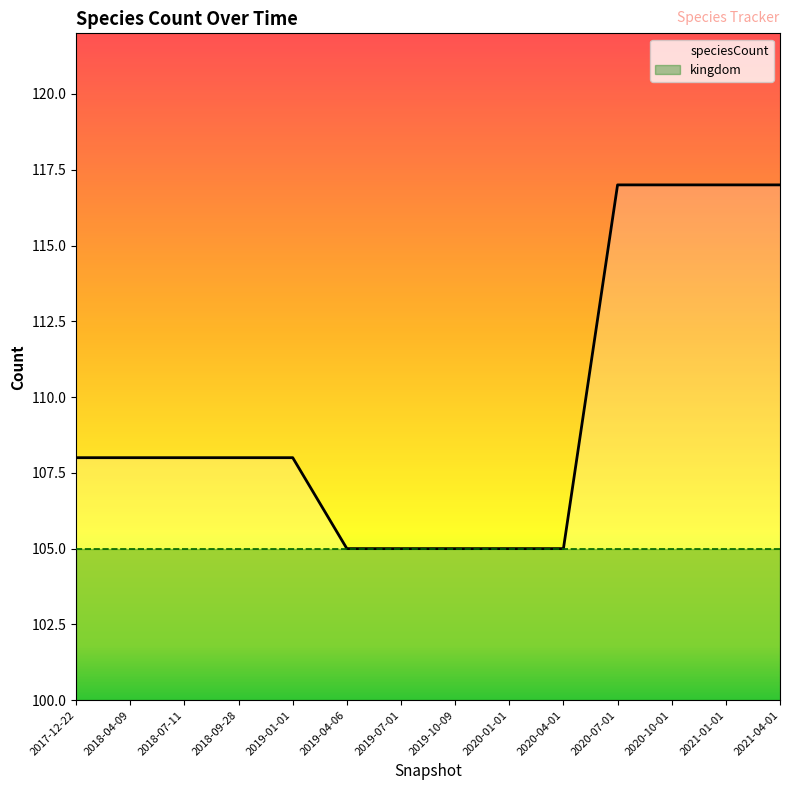

Does the chart display data point markers on the line(s)?

No